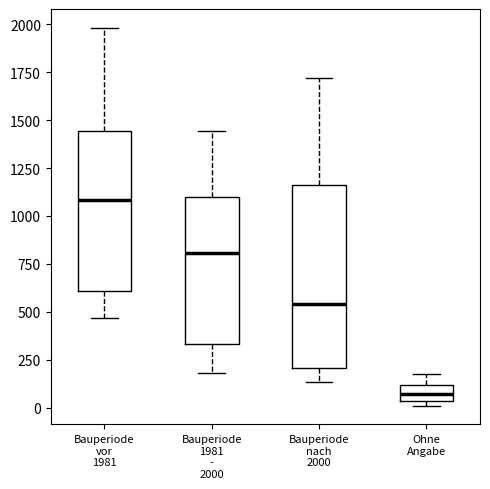

Reading left to right, transcribe this box plot: for each box, give where its median line is, the range the box spans, and where its two whiskers end, as read against the y-axis. The values are not printed on the chart, so give them approximately, as read against the axis.

Bauperiode vor 1981: median 1100, box 600 to 1450, whiskers 450 to 2000
Bauperiode 1981 - 2000: median 800, box 350 to 1100, whiskers 200 to 1450
Bauperiode nach 2000: median 550, box 200 to 1150, whiskers 150 to 1700
Ohne Angabe: median 50 (inside the box), box 50 to 100, whiskers 0 to 200